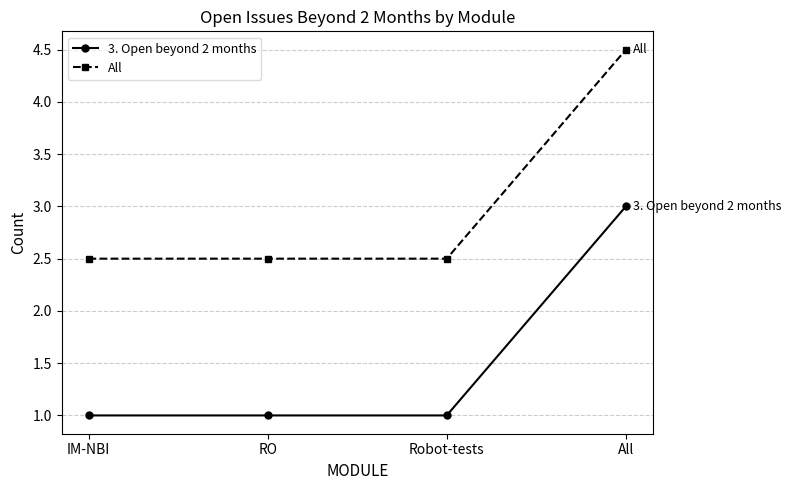

How many distinct data groups are displayed?

2